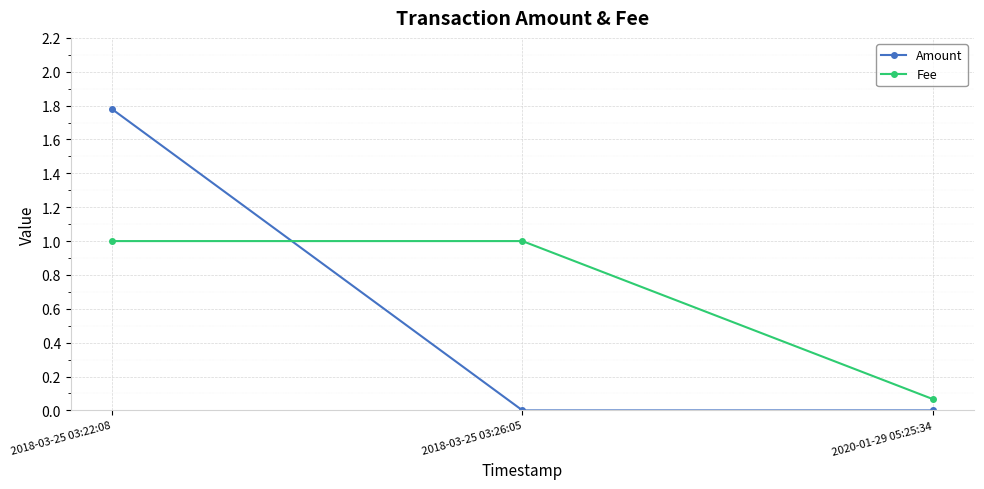

What are all the series names shown in the legend?

Amount, Fee